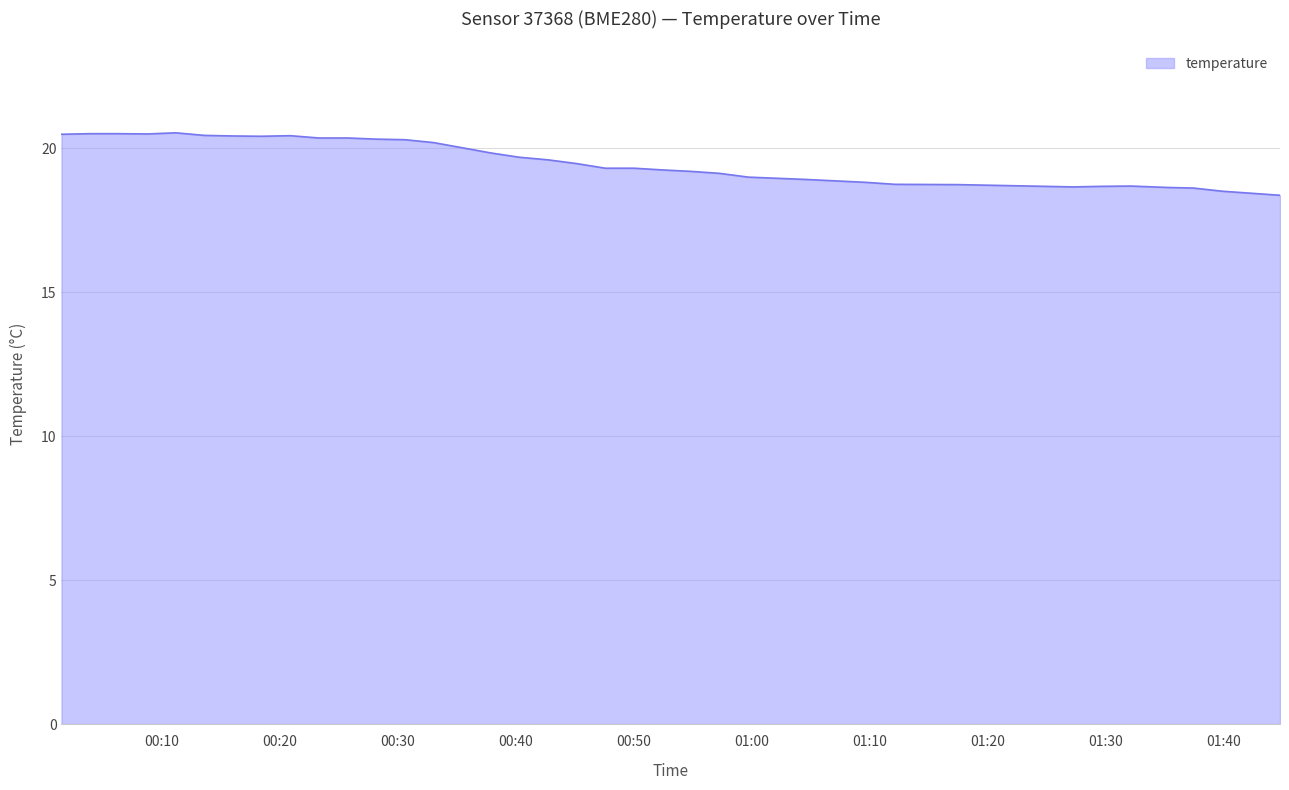

What is the difference between the maximum and minimum values?

2.2